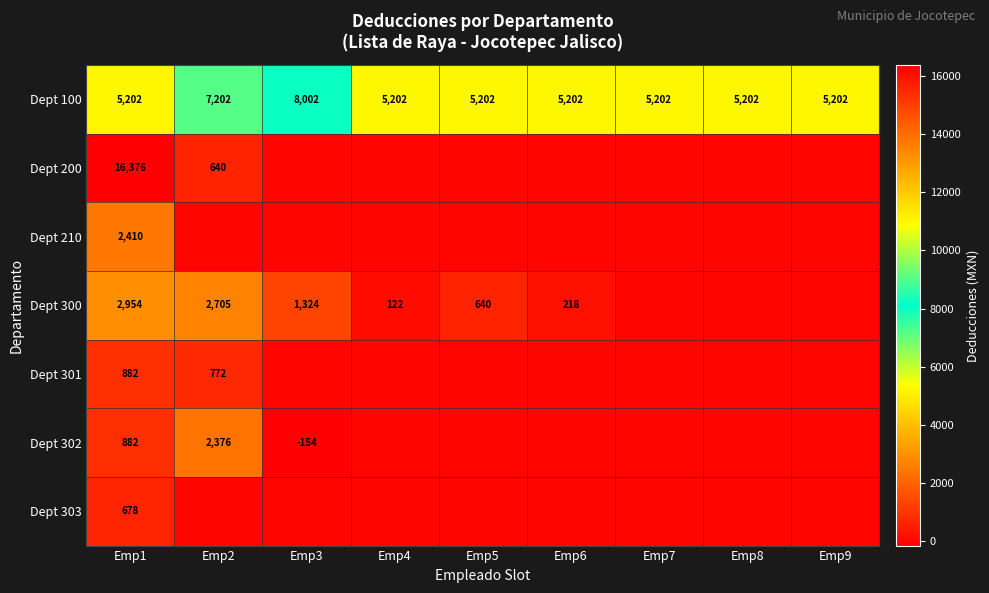

Read the Dept 100 value at Emp3, to the nearest 10.

8000